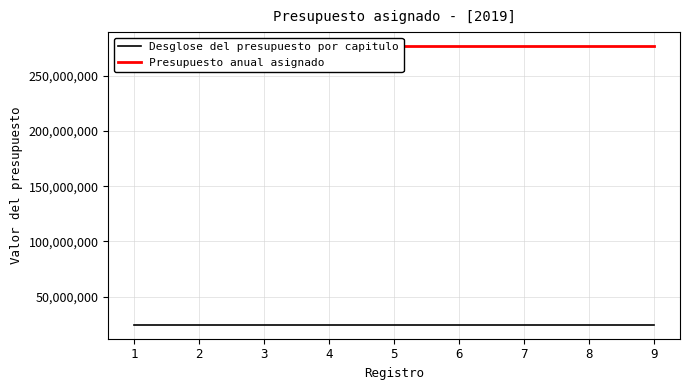

At 2, list the series in order from smallest to largest.

Desglose del presupuesto por capitulo, Presupuesto anual asignado